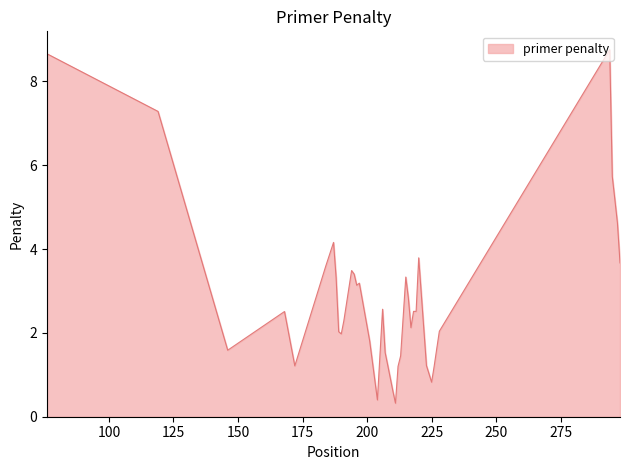

What is the greatest value displayed?

8.8